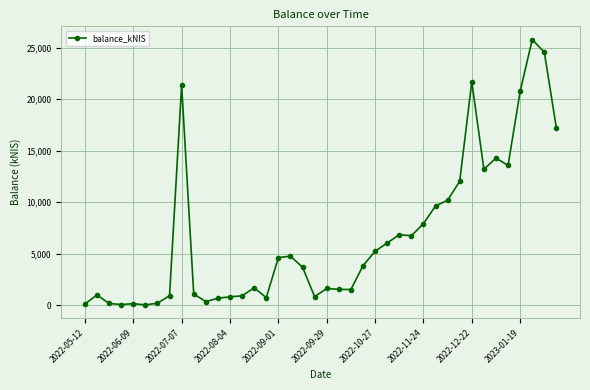

How many values are below 3811?

20